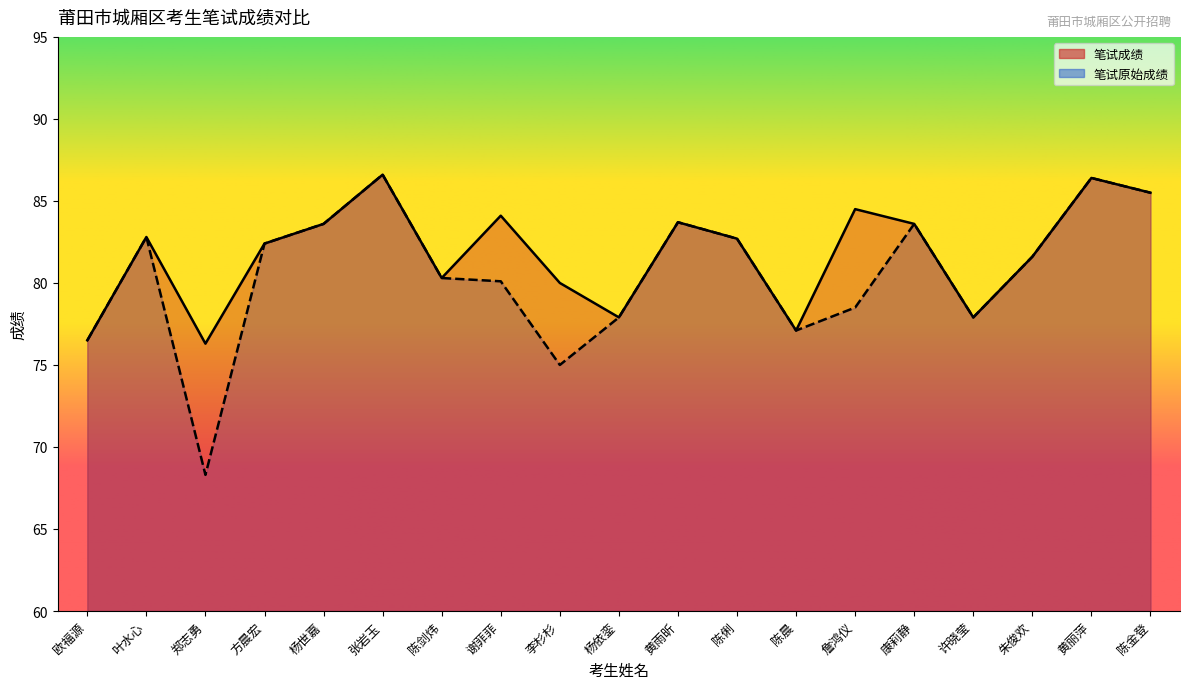

List the labels in order of 笔试原始成绩 value, smallest first.

郑志勇, 李杉杉, 欧福源, 陈晨, 杨依銮, 许晓莹, 詹鸿仪, 谢菲菲, 陈剑炜, 朱俊欢, 方晨宏, 陈俐, 叶水心, 杨世嘉, 康莉静, 黄雨昕, 陈金登, 黄丽萍, 张岩玉